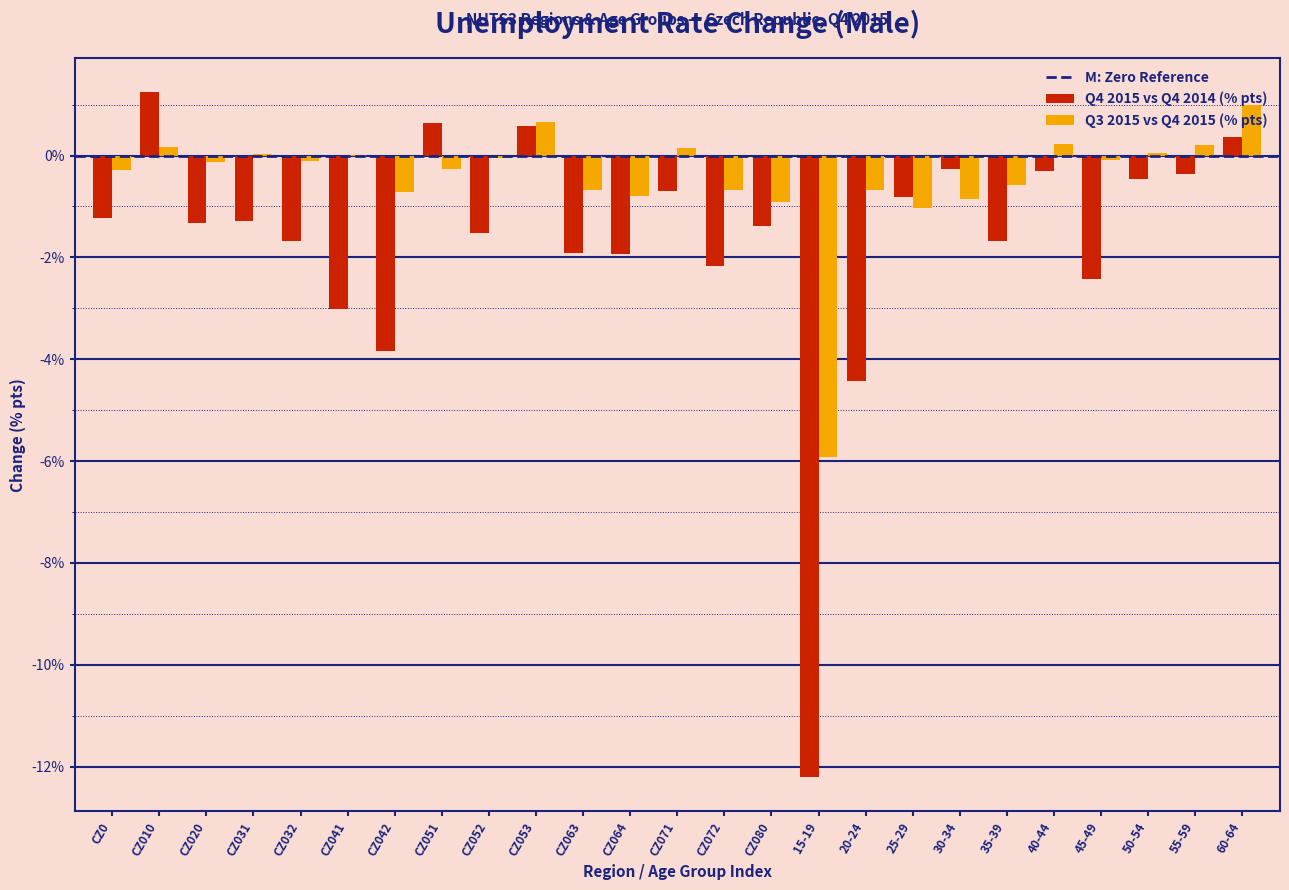

True or false: Q3 2015 vs Q4 2015 (% pts) has a value of -1.3 at CZ064.

False